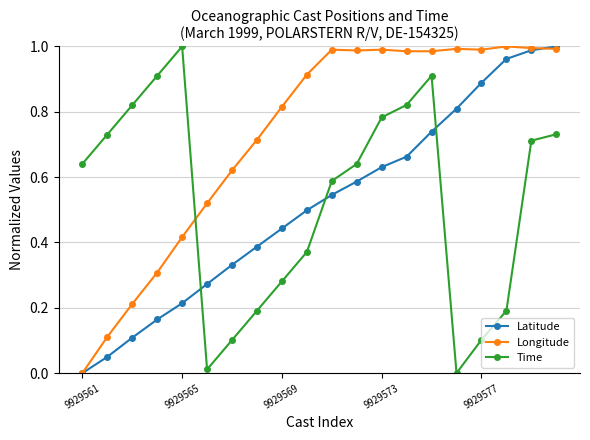

Which series ends up on top after the final intersection of Latitude and Time?

Latitude